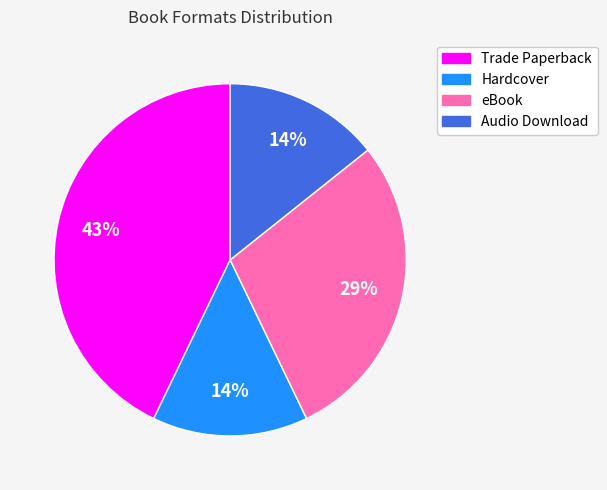

Between Audio Download and Trade Paperback, which is larger?

Trade Paperback